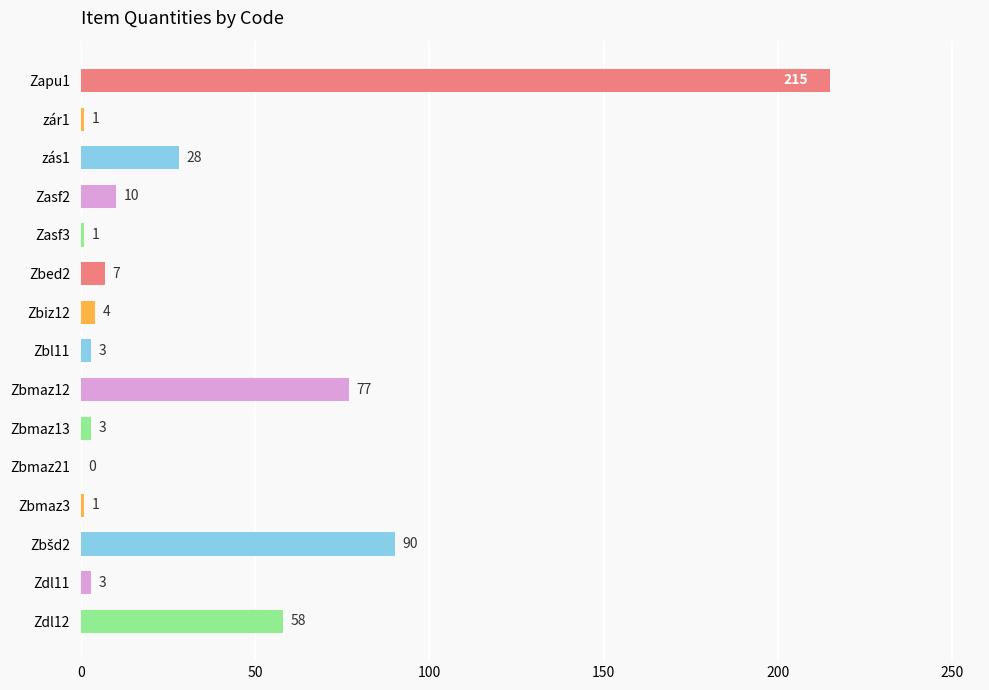

What is the maximum value shown in the chart?

215